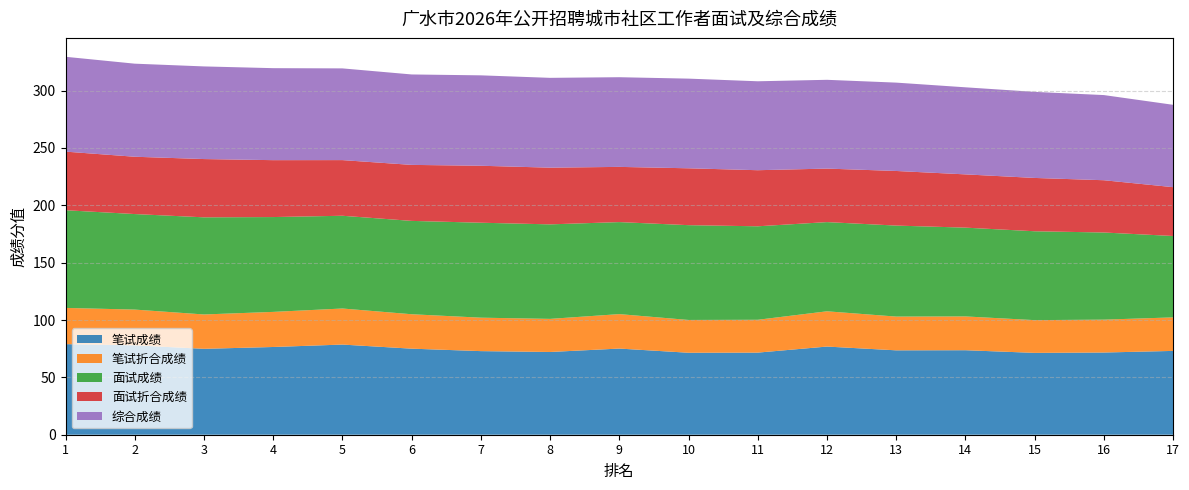

Reading right to left, transcribe all the data shown in this chart.

笔试成绩: 73.1	71.7	71.4	73.7	73.6	76.9	71.6	71.5	75.1	72.1	72.9	75.0	78.6	76.5	74.9	77.9	79.0
笔试折合成绩: 29.2	28.7	28.5	29.5	29.4	30.7	28.6	28.6	30.0	28.9	29.2	30.0	31.4	30.6	30.0	31.2	31.6
面试成绩: 71.0	76.0	77.5	77.4	79.3	77.8	81.5	82.6	80.2	82.4	82.8	81.4	80.9	82.7	84.7	83.3	85.2
面试折合成绩: 42.6	45.6	46.5	46.4	47.6	46.7	48.9	49.6	48.1	49.4	49.7	48.8	48.5	49.6	50.8	50.0	51.1
综合成绩: 71.8	74.2	75.0	75.9	77.0	77.4	77.5	78.2	78.2	78.3	78.8	78.8	80.0	80.2	80.8	81.1	82.7